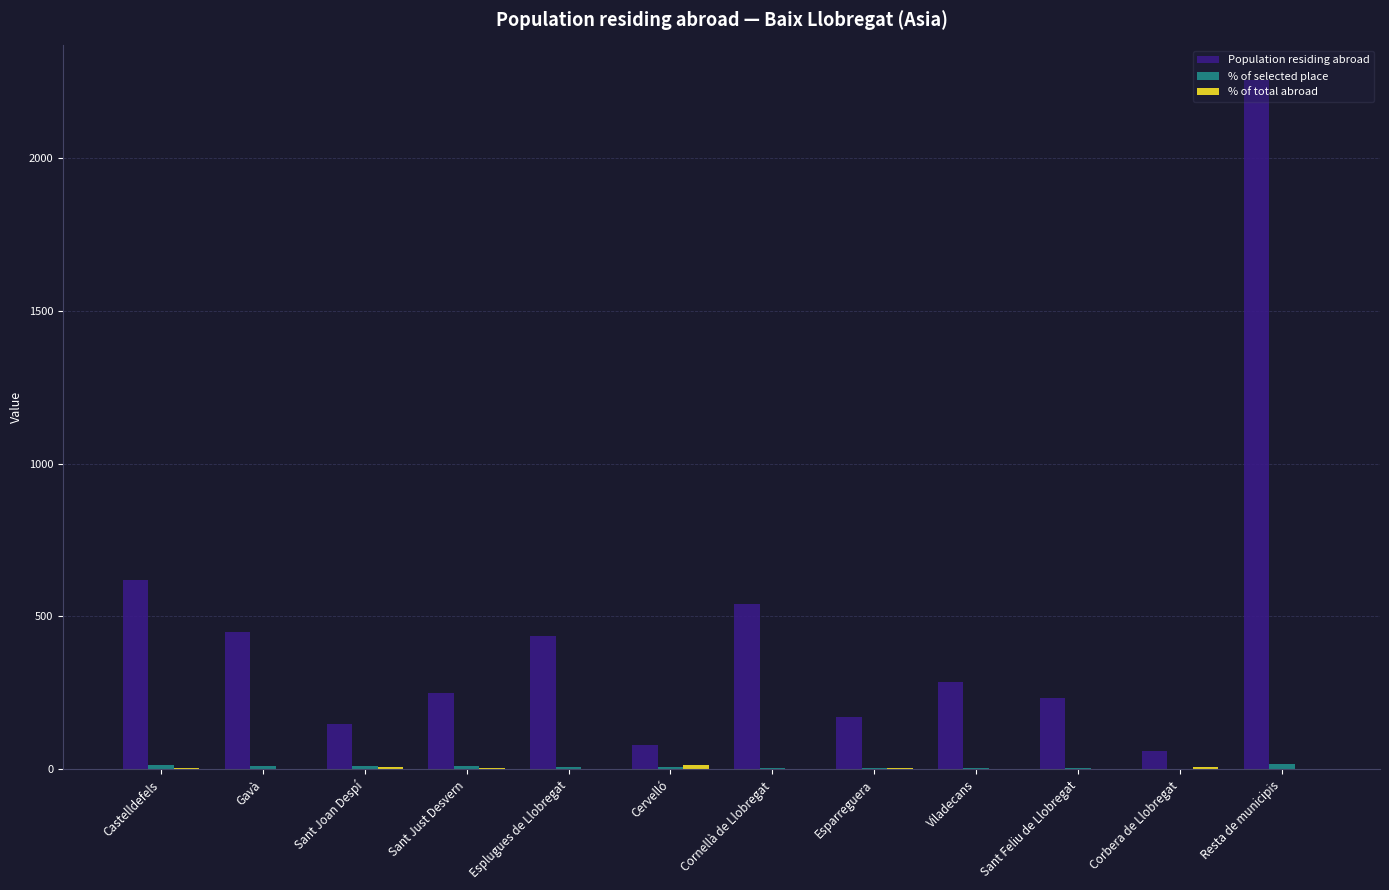

Is it true that Population residing abroad equals 758.2 at Cornellà de Llobregat?

False